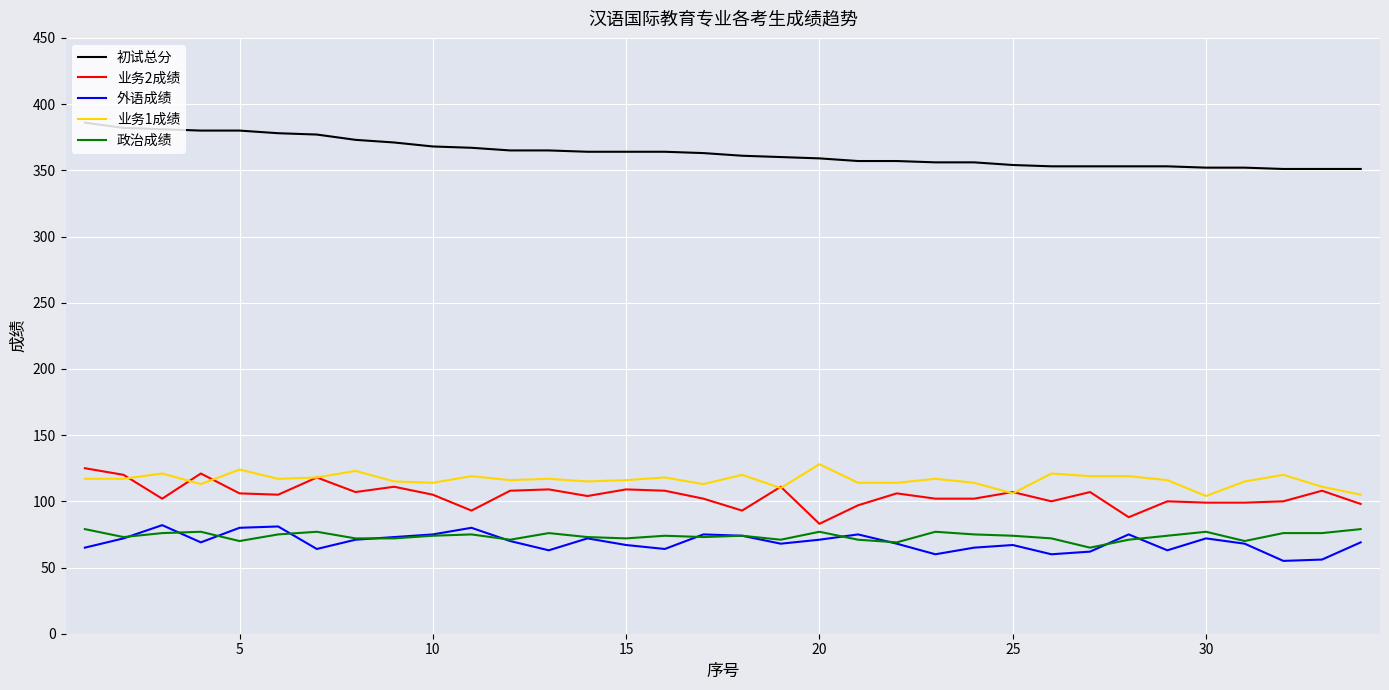

Which series has the largest total across all categories?

初试总分